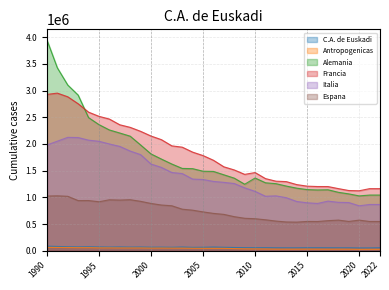

Which category has the highest value across all series?

1990